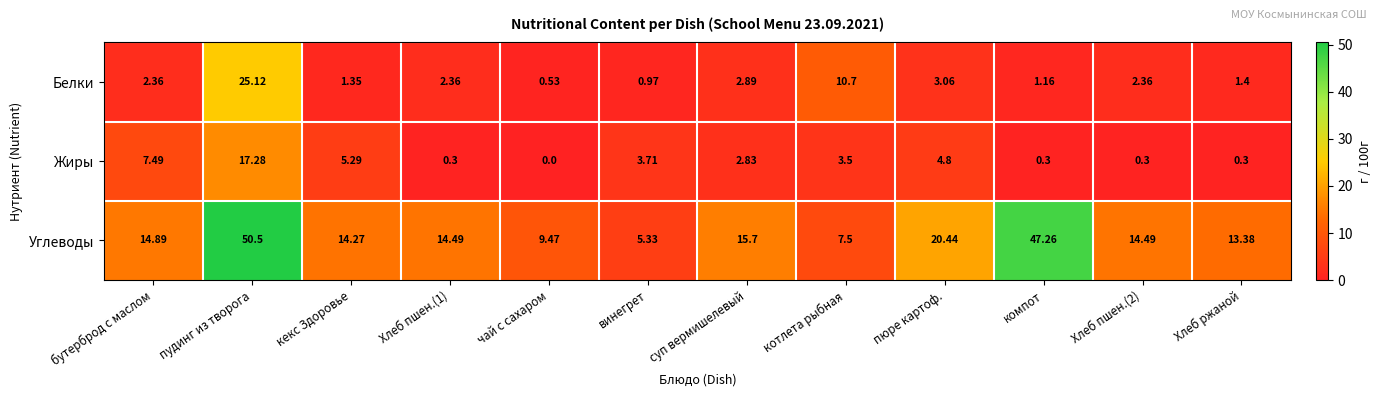

Rank the series at чай с сахаром from highest to lowest value.

Углеводы, Белки, Жиры